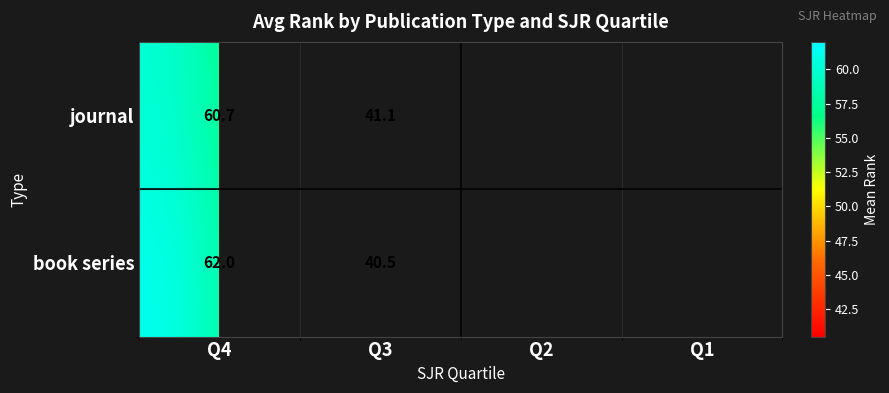

What is the approximate value of journal at Q4?

60.7